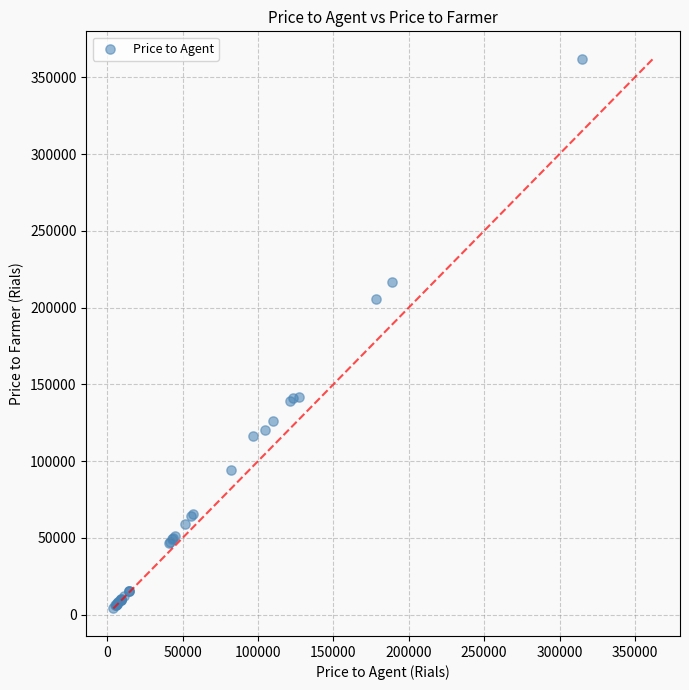

What Y value in the scatter plot is closest to 183350?

205500